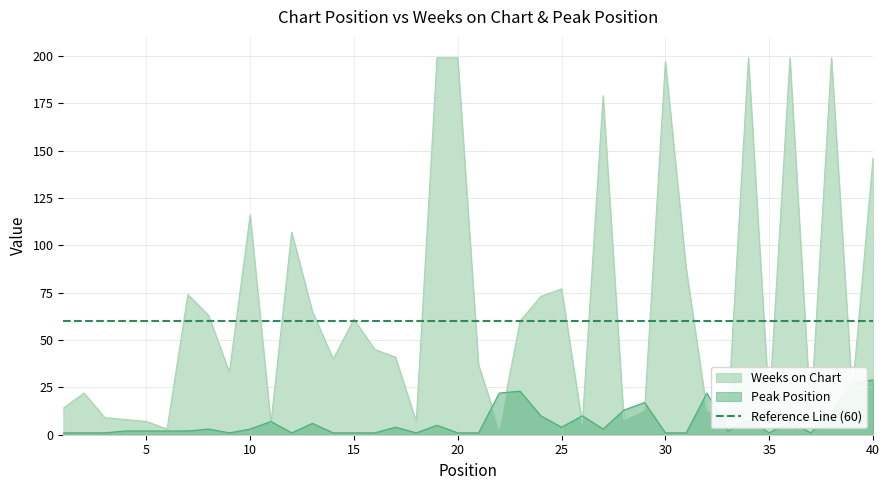

At which label does Weeks on Chart reach its peak?

19